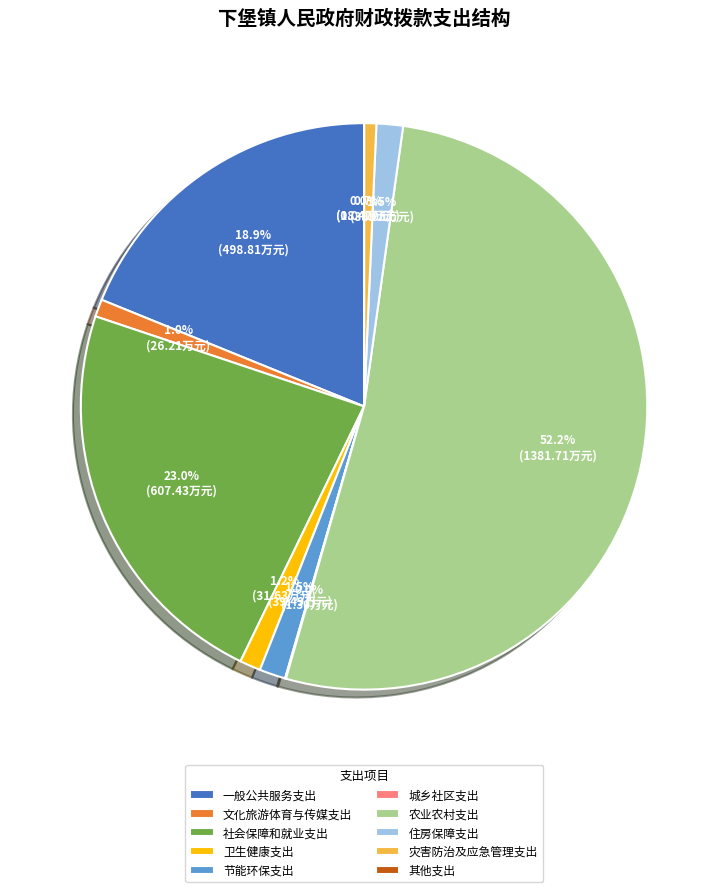

Which category has the biggest portion of the pie?

农业农村支出